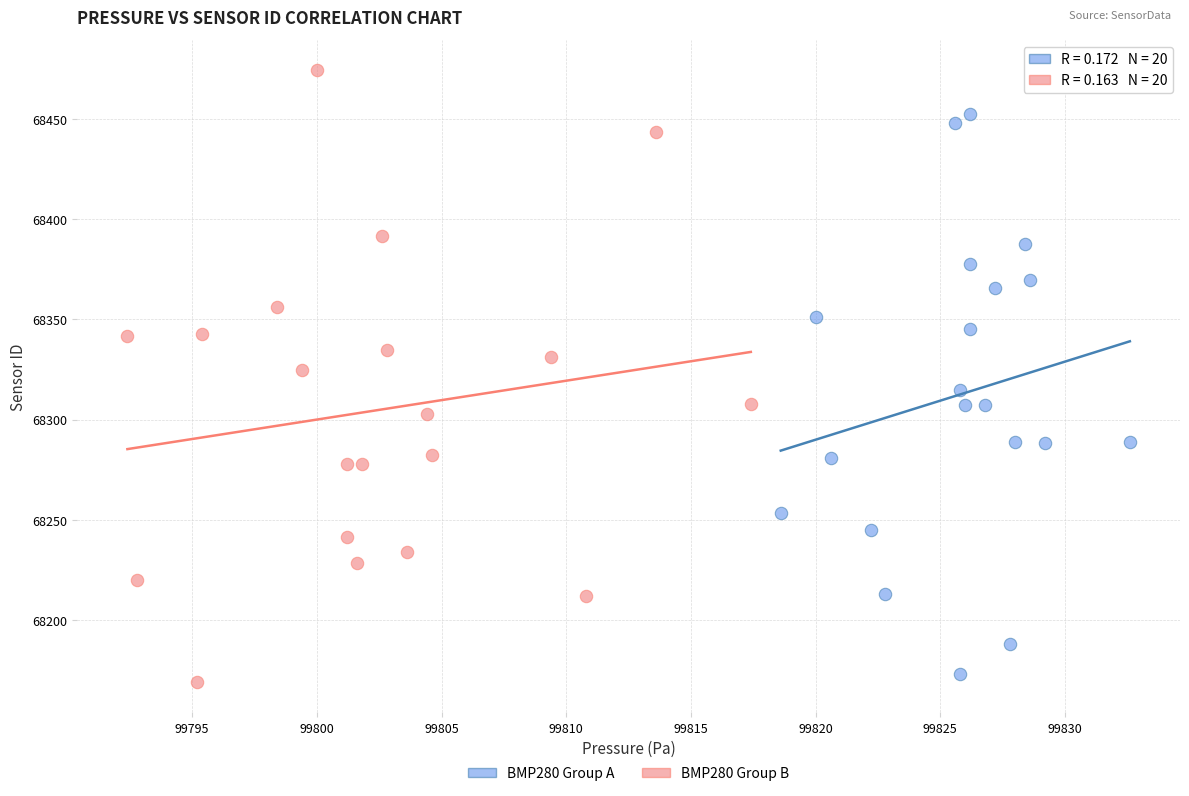

Which series contains the highest Y value?

BMP280 Group B